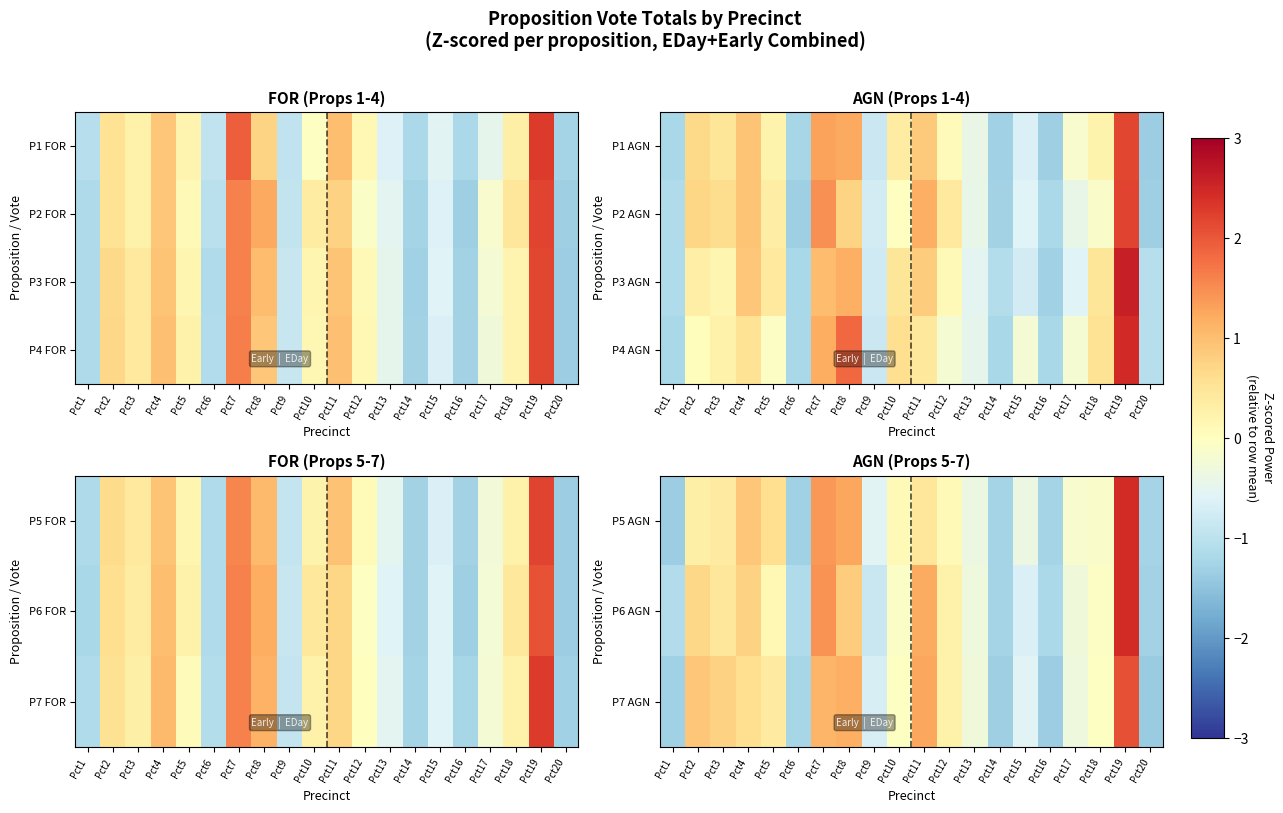

True or false: P6 AGN has a value of -1.0 at Pct15.

False